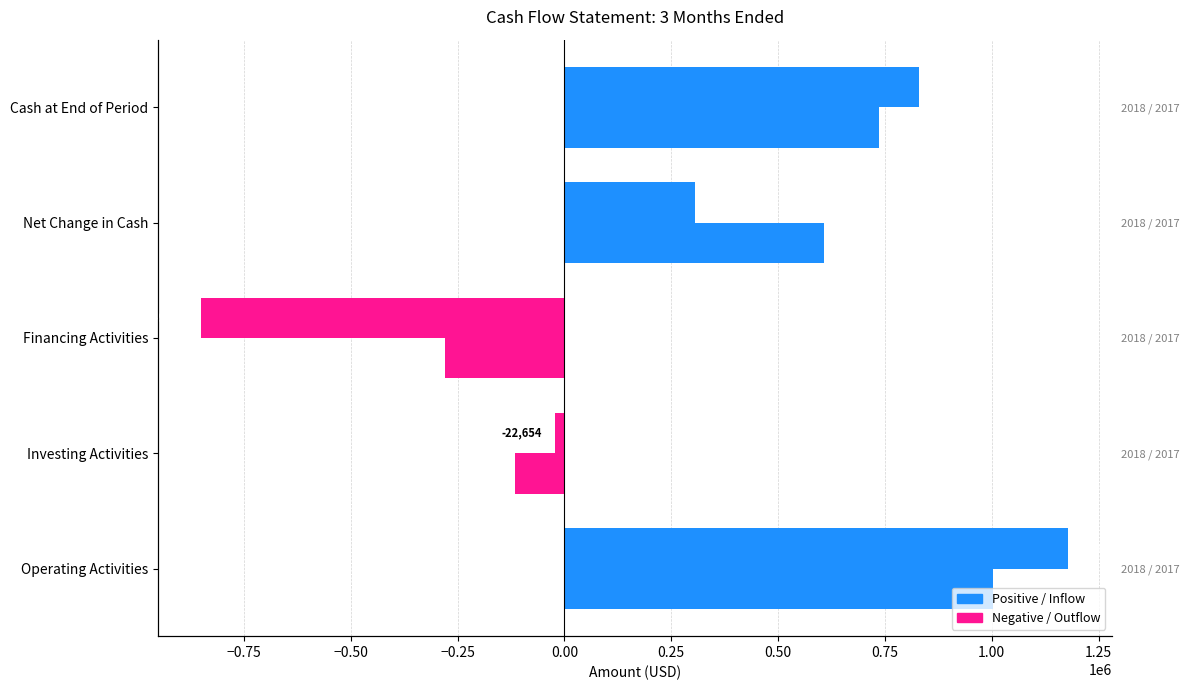

Read the Mar. 31, 2018 value at Net Change in Cash.

306496